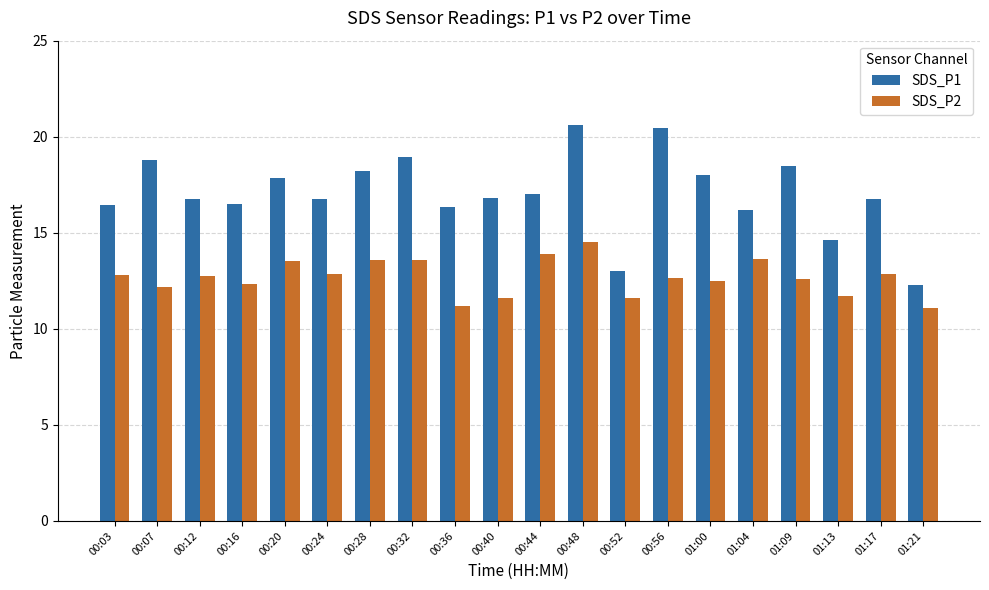

How many values in the SDS_P2 series are below 12?

5